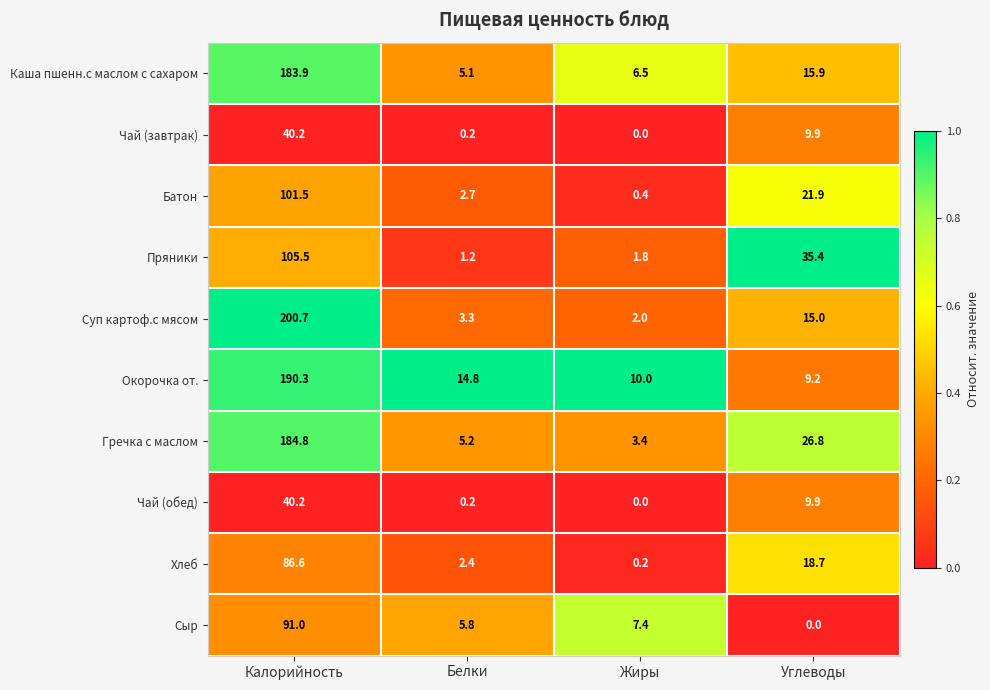

At which label is Окорочка от. closest to 99?

Белки